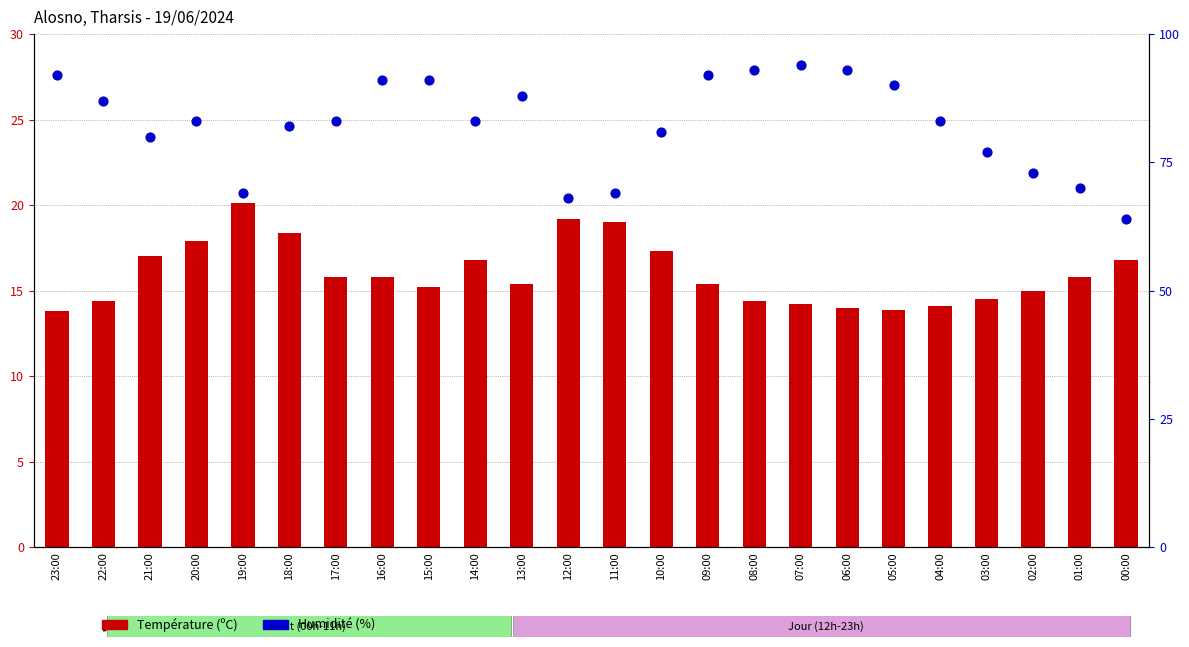

At which category is the sum across all series the highest?

07:00